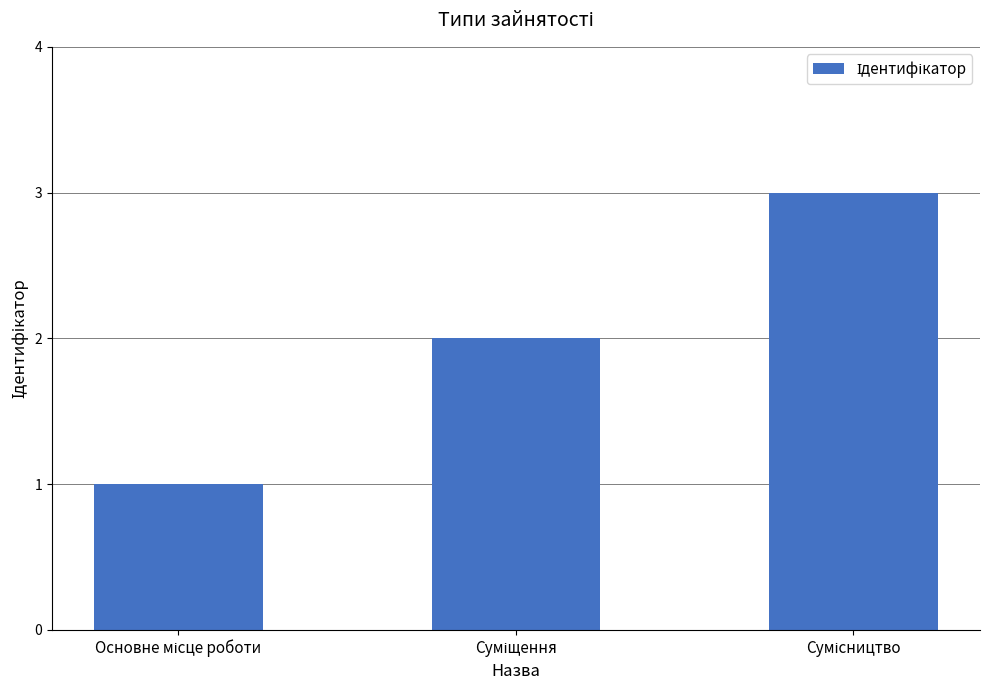

What is the greatest value displayed?

3